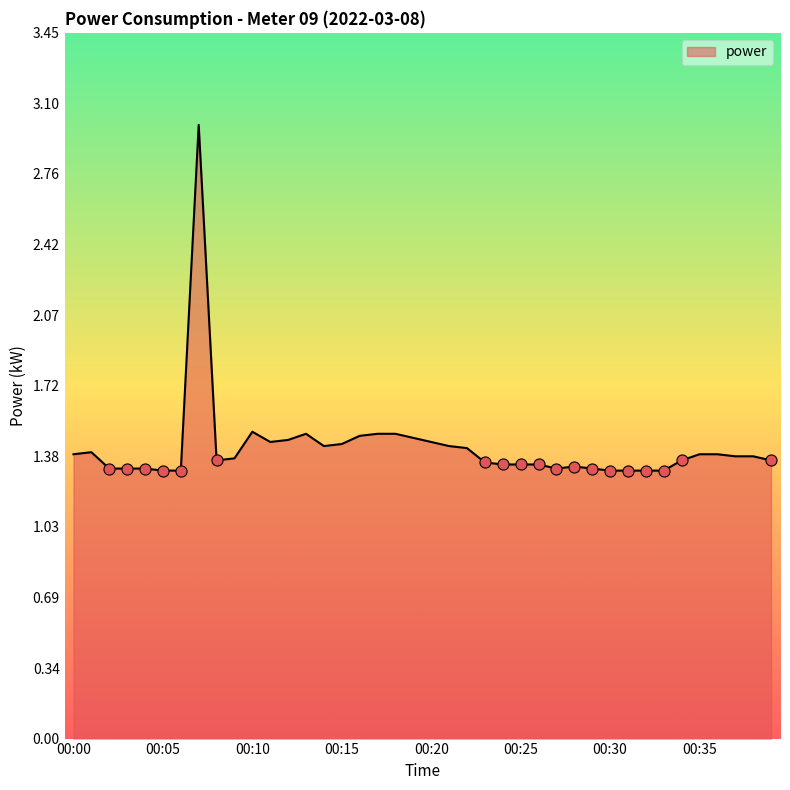

What is the difference between the maximum and minimum values?

1.7